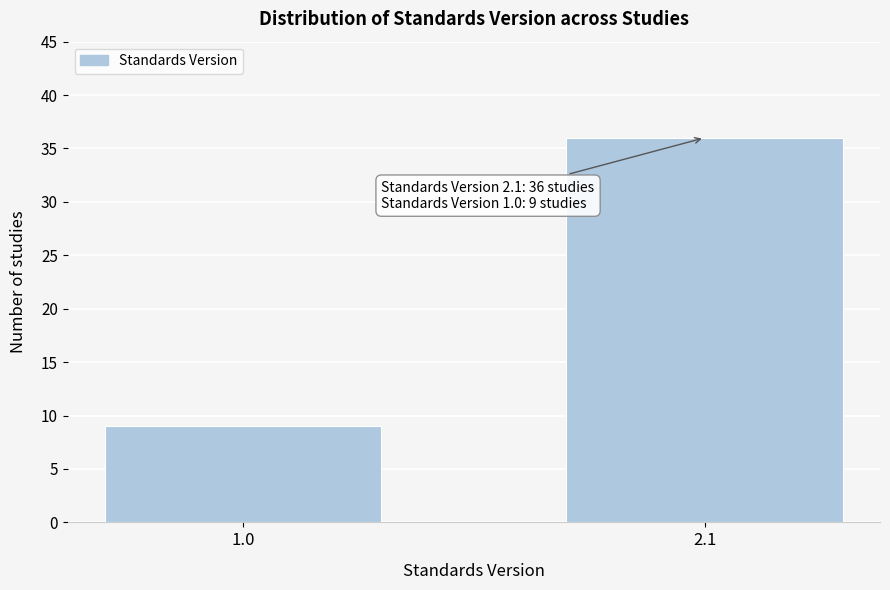

Reading right to left, what are all the values shown in this chart?

36	9